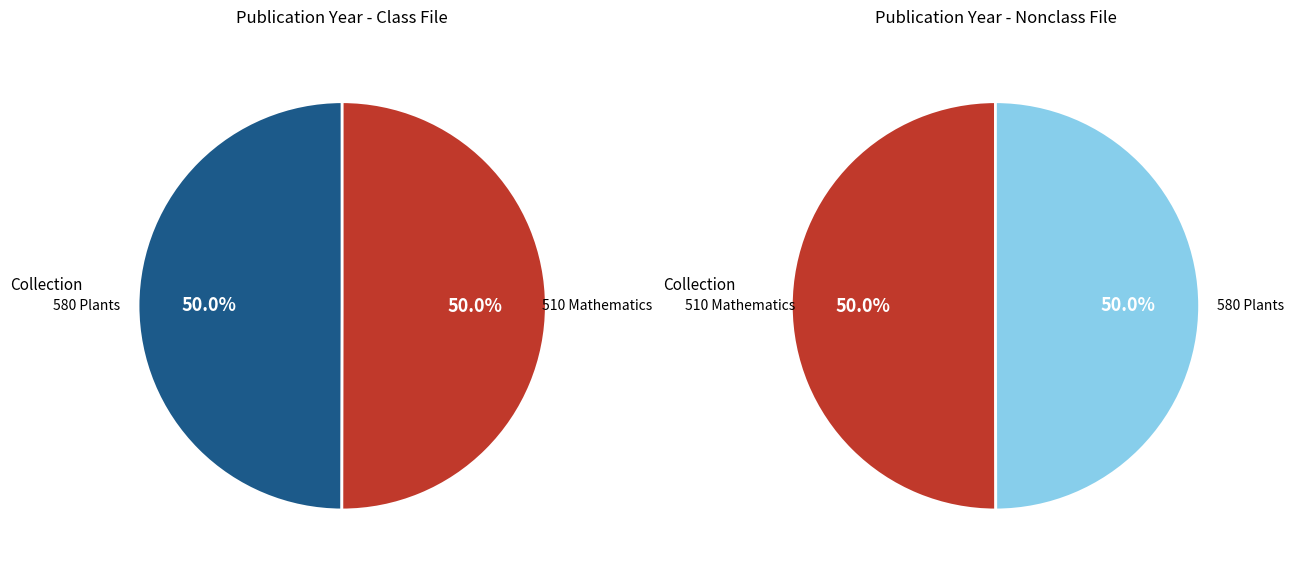

What is the majority slice?

580 Plants